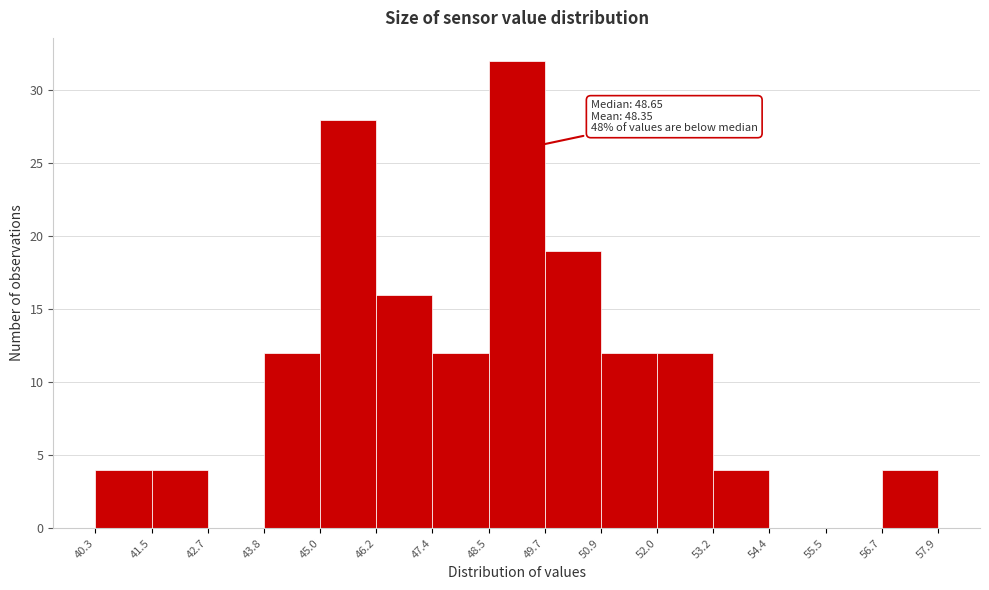

Which range on the x-axis has the tallest bar?

48.5 to 49.7